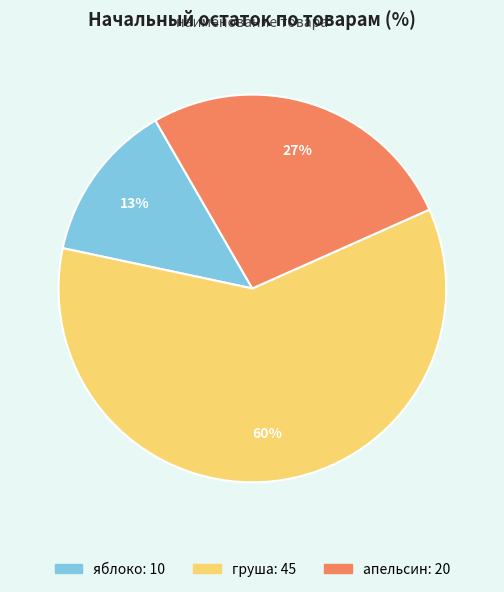

To the nearest percent, what percentage of the pie is апельсин?

27%